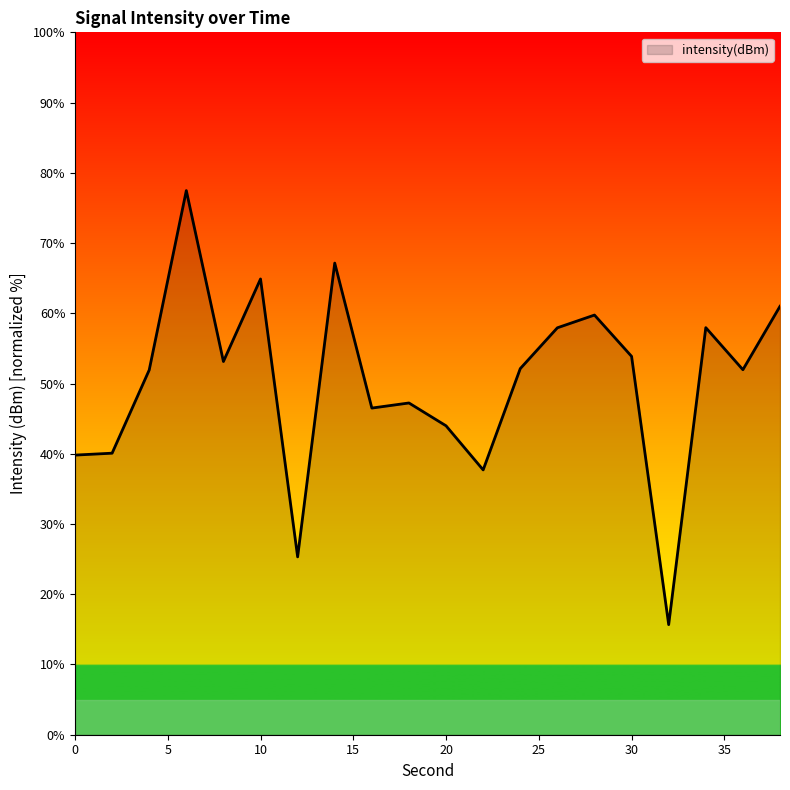

What is the difference between the maximum and minimum values?

61.8